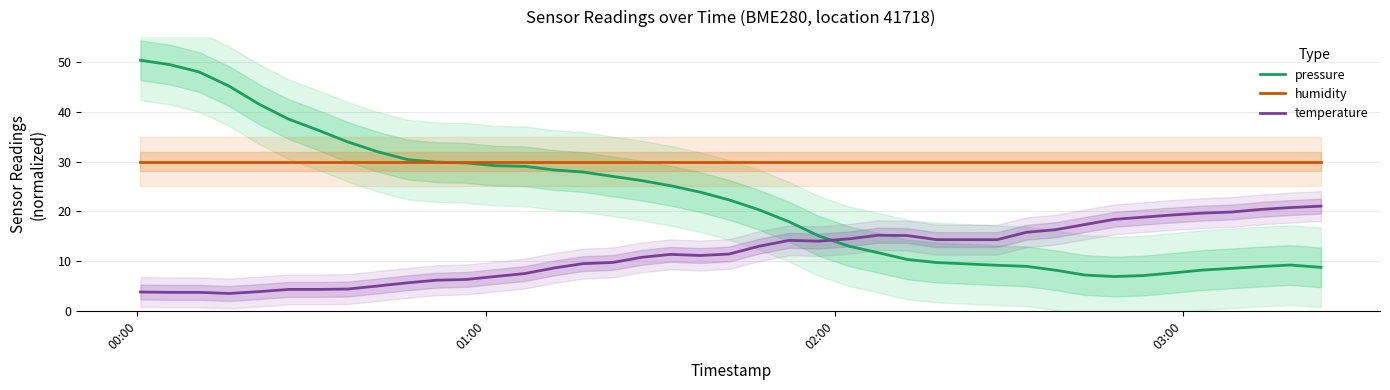

True or false: humidity and temperature intersect in this chart.

False